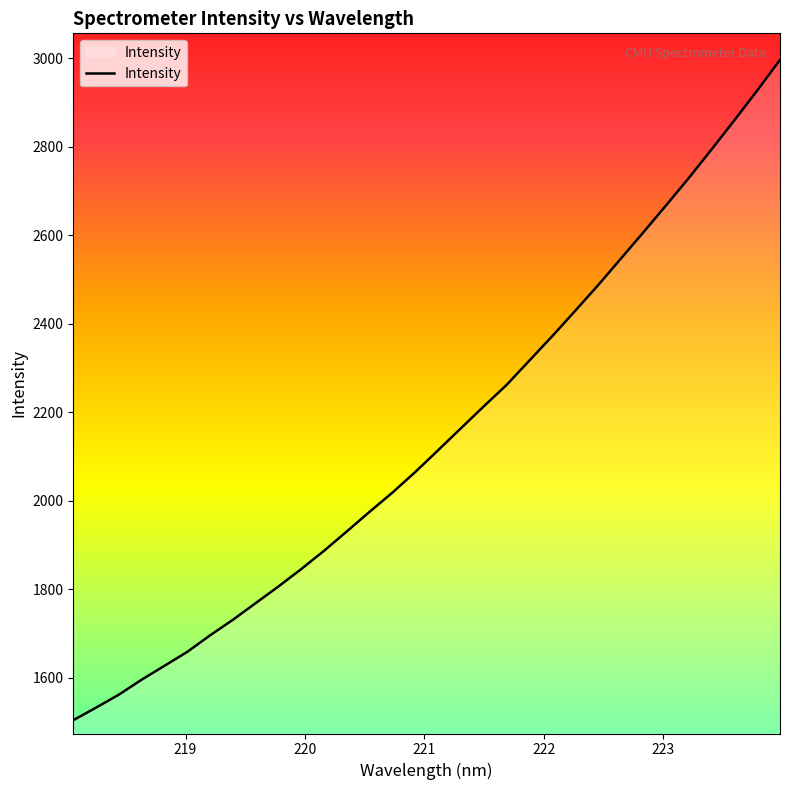

What is the sum of all values?

68697.9